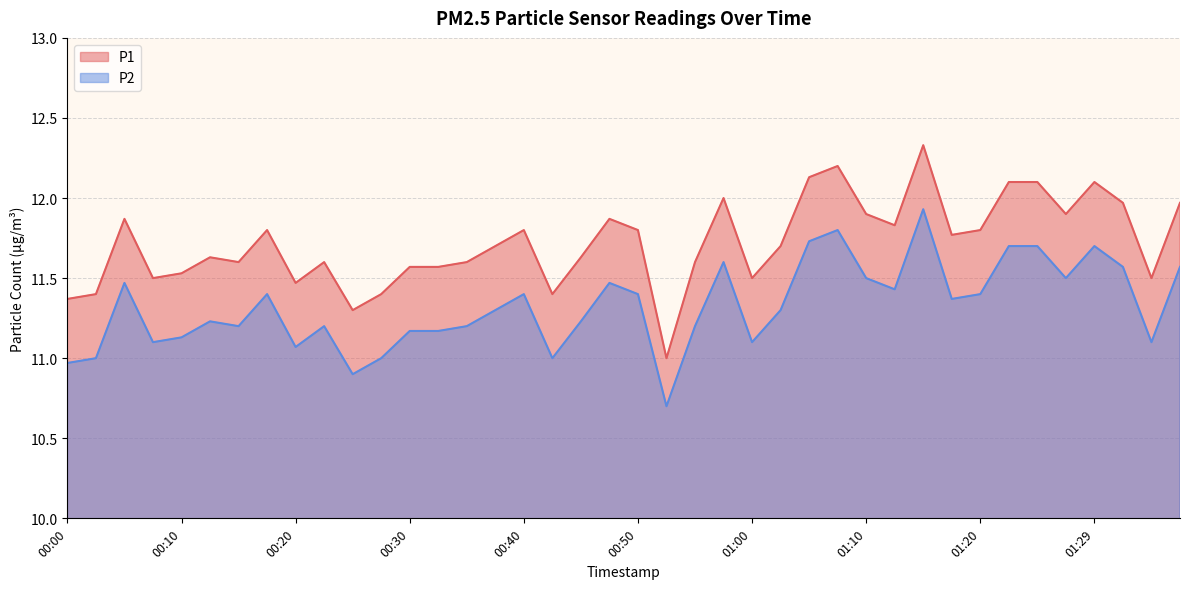

List the series in order of their peak value, lowest first.

P2, P1